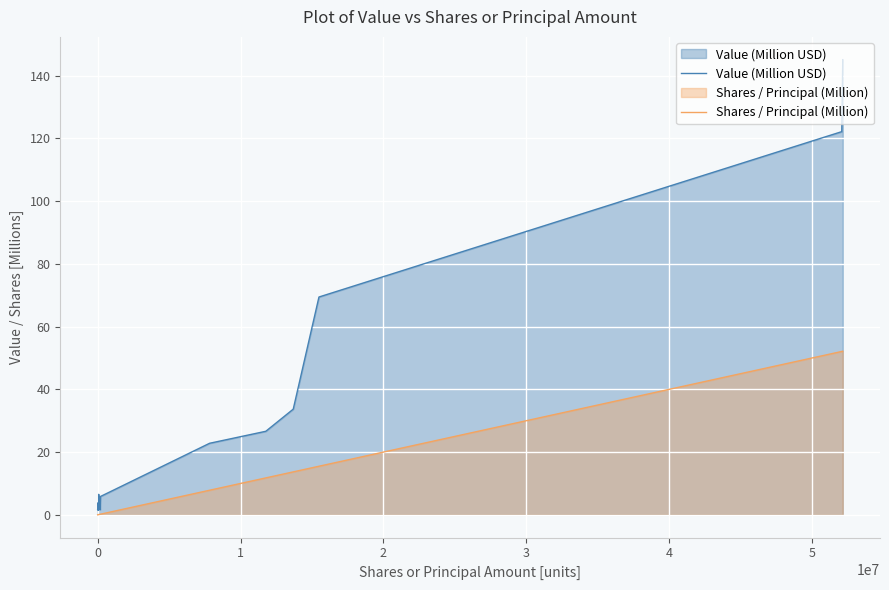

Reading right to left, list all the values displayed in this chart.

Value (Million USD): 145.1	122.2	69.4	33.7	26.6	22.8	5.8	1.7	2.0	6.5	2.1	3.4	1.6	2.3	1.5	3.8	1.5	2.7	2.3	1.7
Shares / Principal (Million): 52.1	52.1	15.5	13.7	11.8	7.8	0.2	0.2	0.1	0.1	0.1	0.0	0.0	0.0	0.0	0.0	0.0	0.0	0.0	0.0